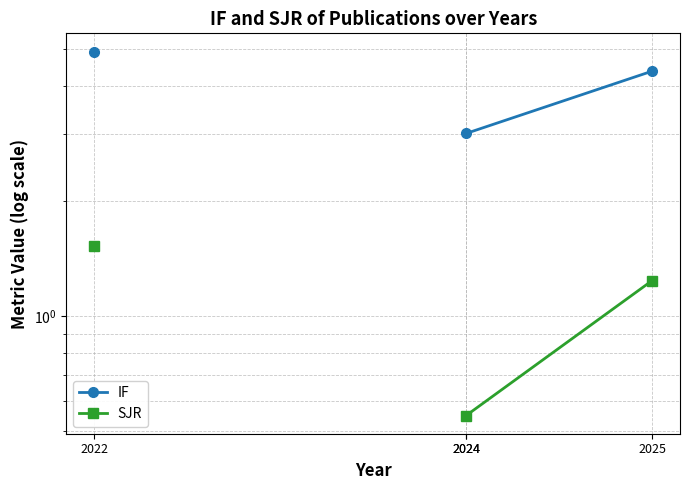

At which category is the sum across all series the highest?

2022